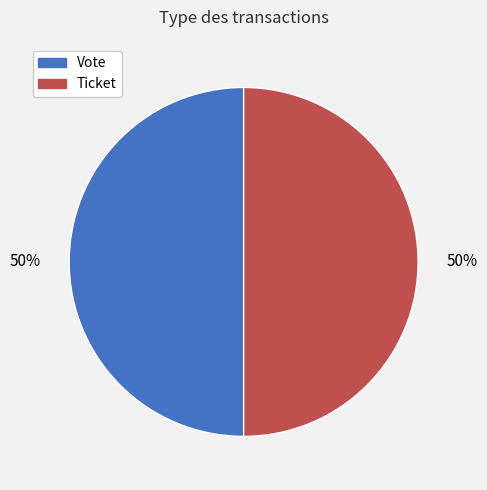

Is the sum of Vote and Ticket greater than half?

Yes